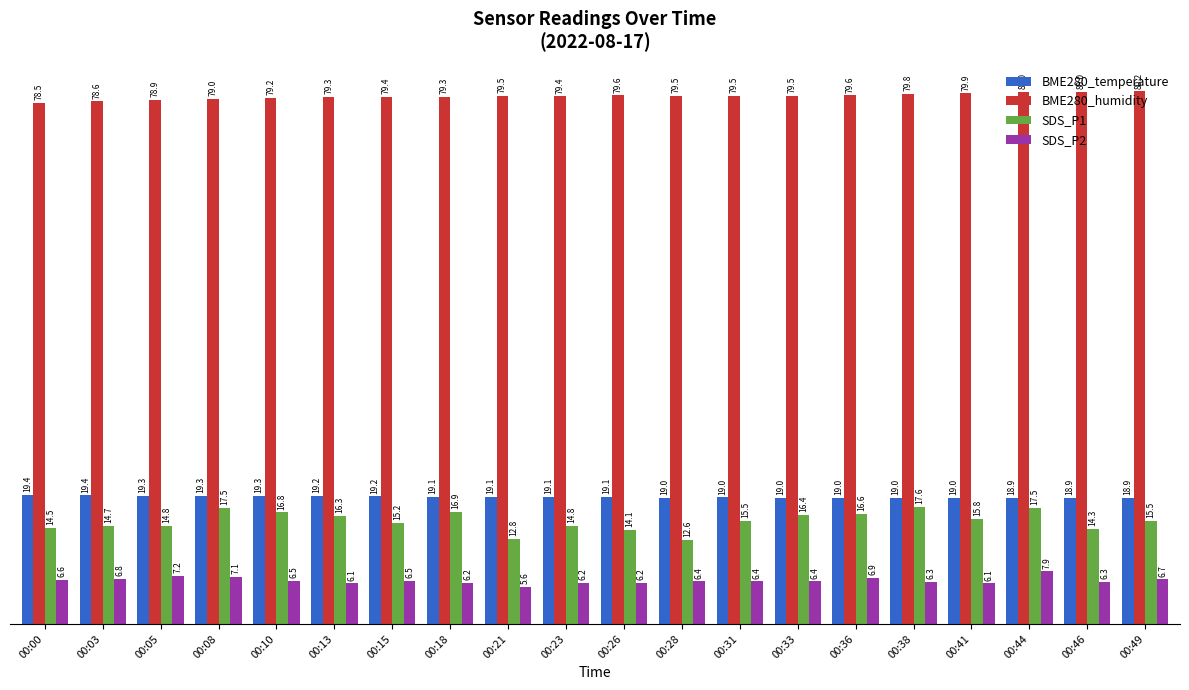

Are the bars horizontal?

No